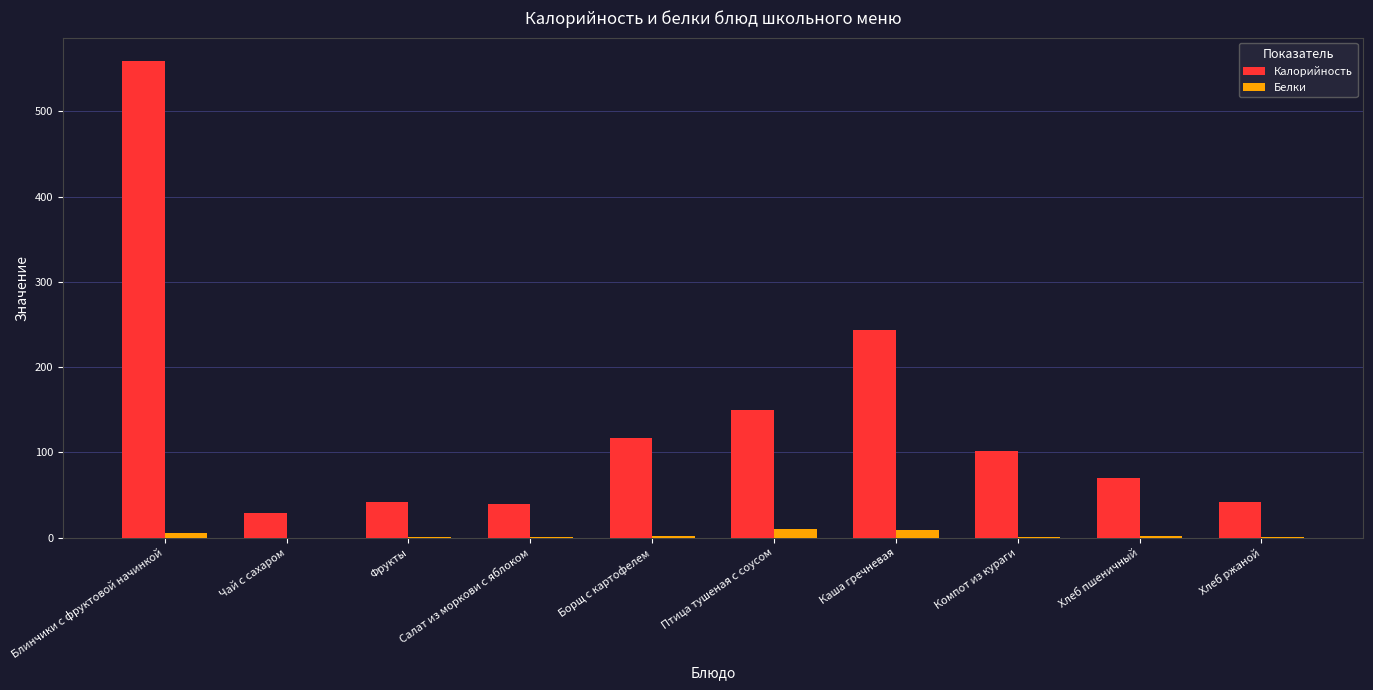

What is the difference between the Калорийность values at Борщ с картофелем and Птица тушеная с соусом?

31.9